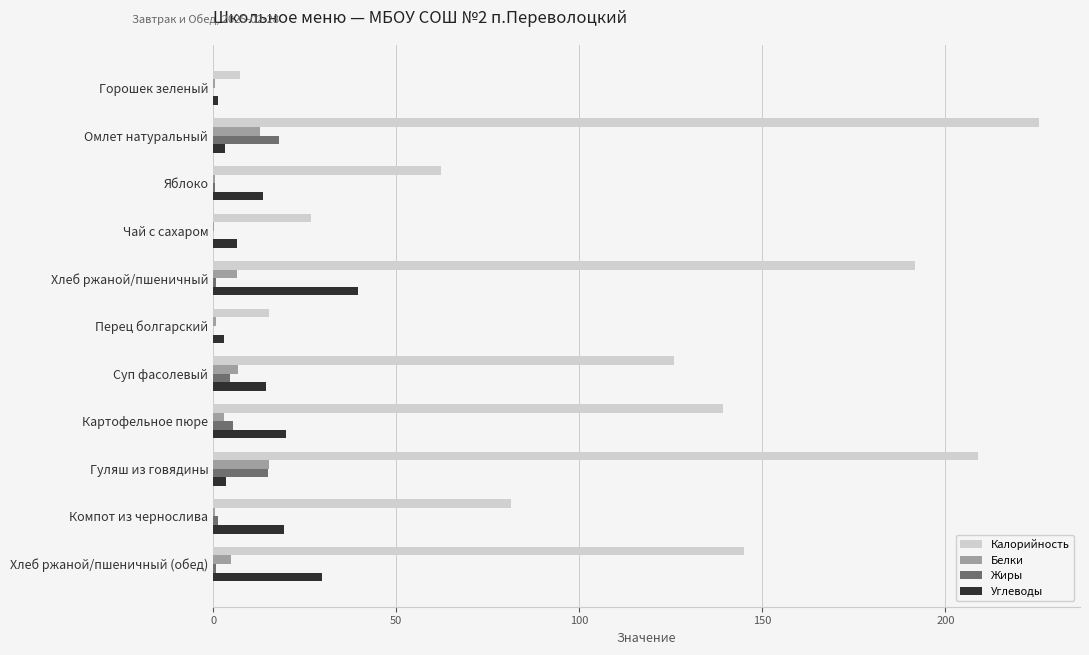

Is the value of Калорийность at Суп фасолевый greater than the value of Белки at Картофельное пюре?

Yes